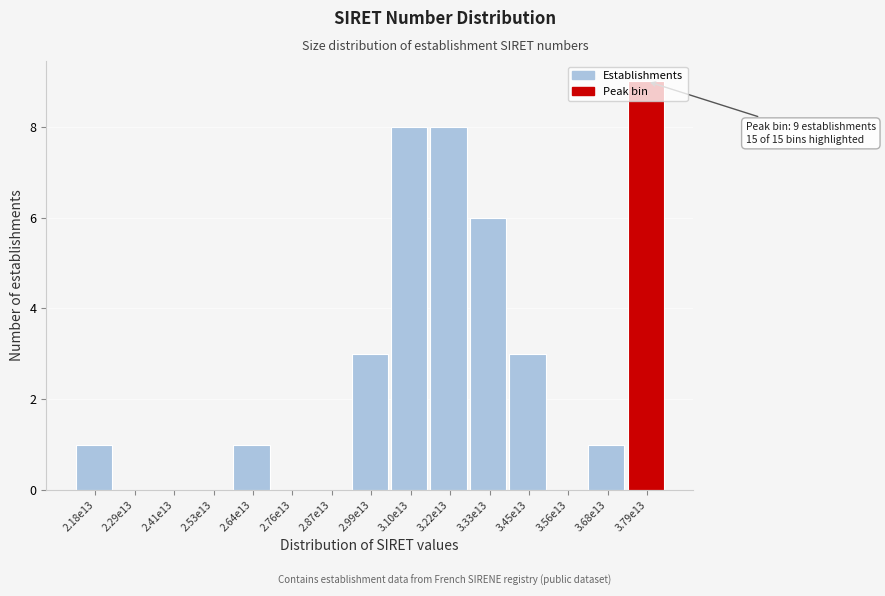

What is the sum of the values at 3.79e13 and 3.56e13?

9